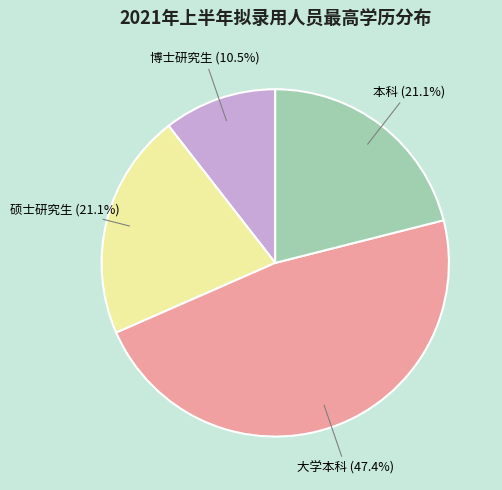

Count the number of slices in the pie.

4